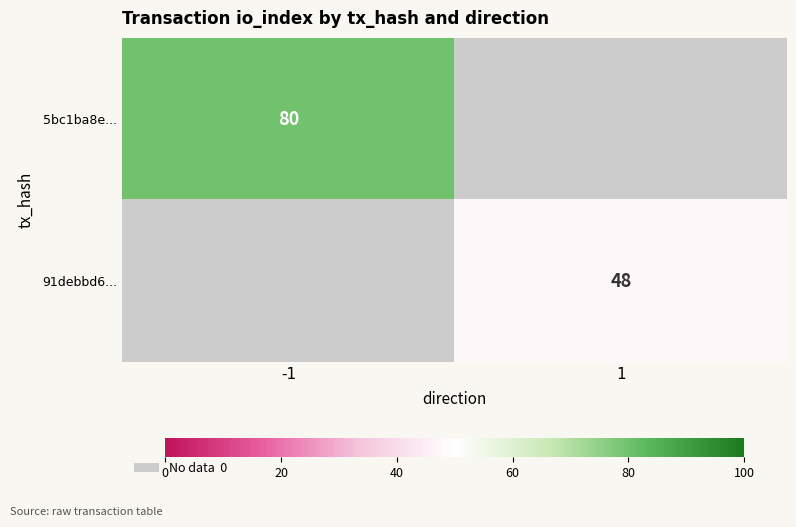

Which has a higher value, 1 or -1?

-1